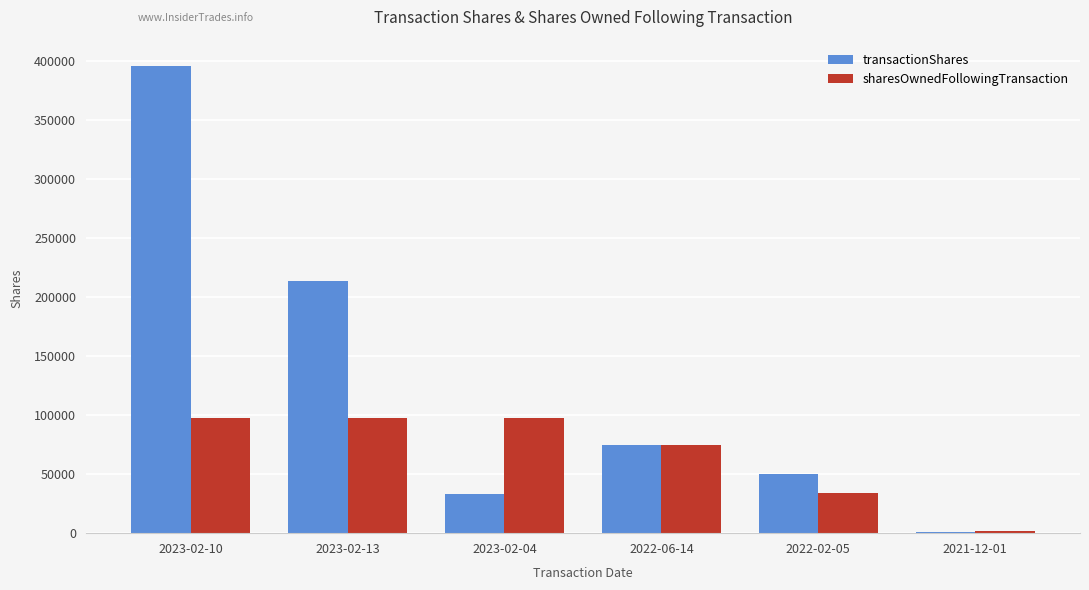

Where is sharesOwnedFollowingTransaction nearest to the value 49457?

2022-02-05